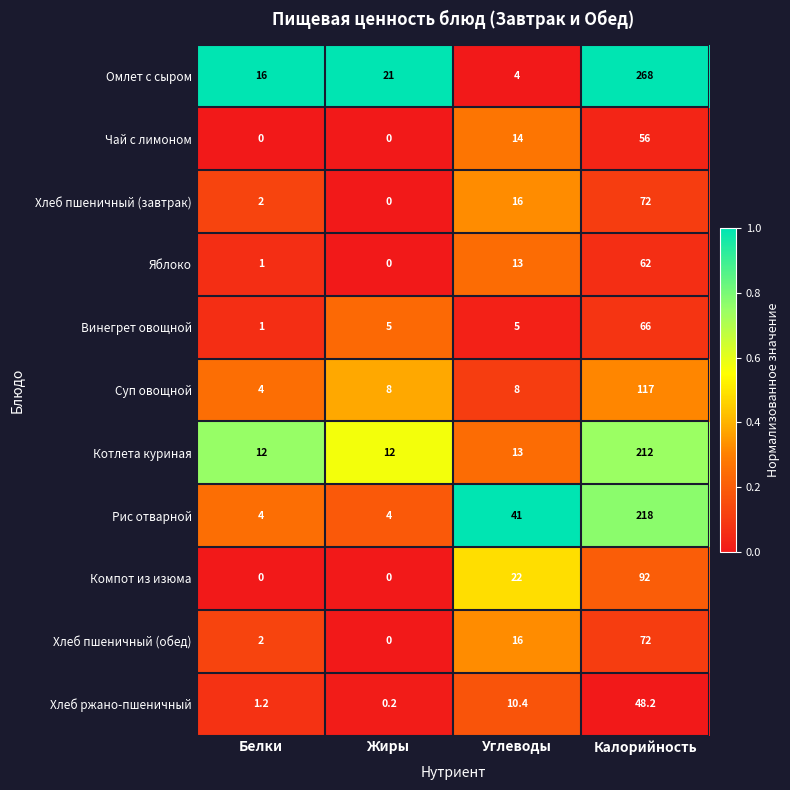

What is the highest value of the Хлеб пшеничный (завтрак) series?

72.0